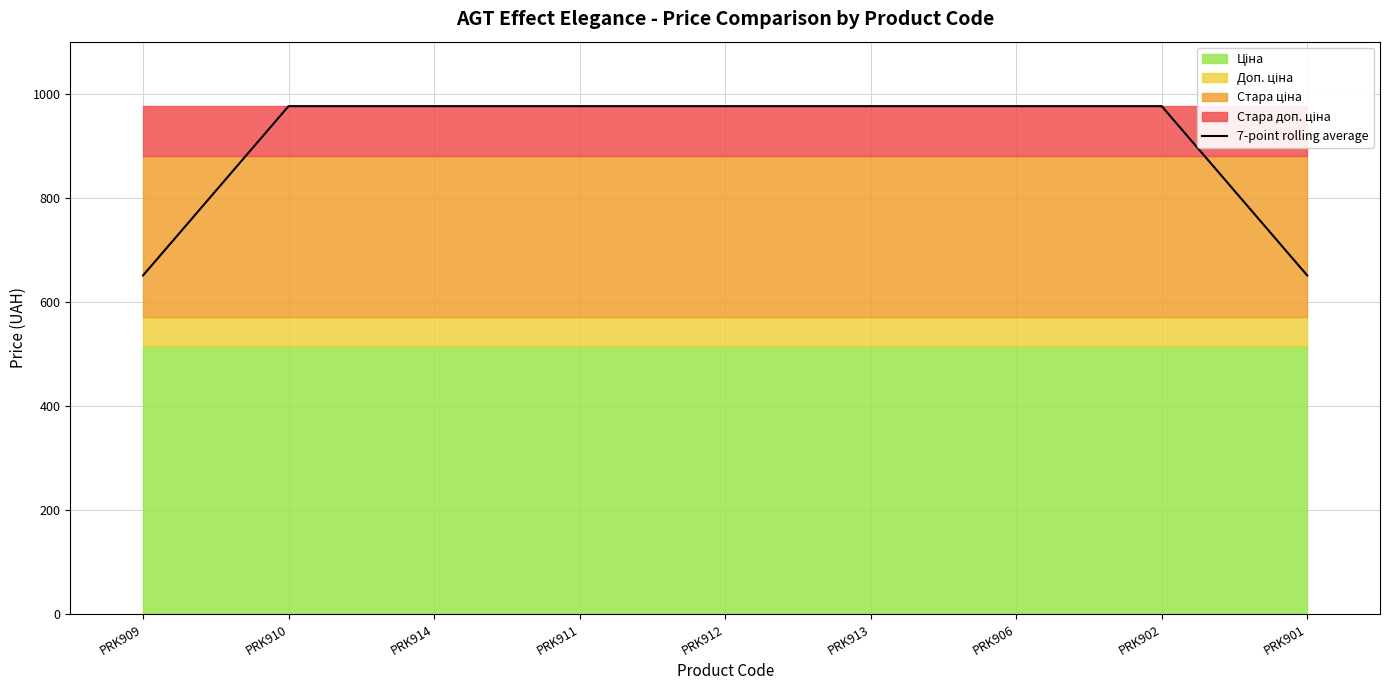

Where is the data nearest to the value 813?

PRK909